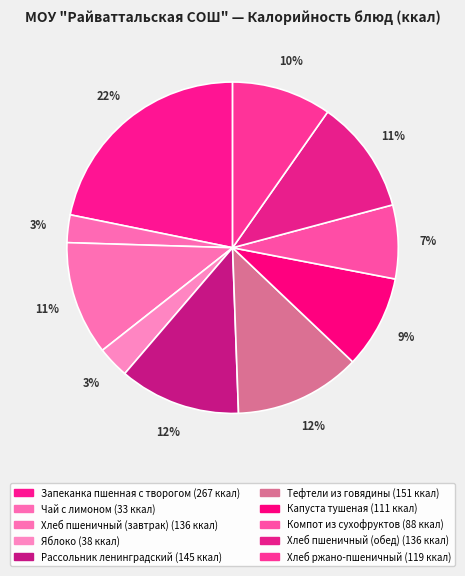

Does any single category account for the majority?

No